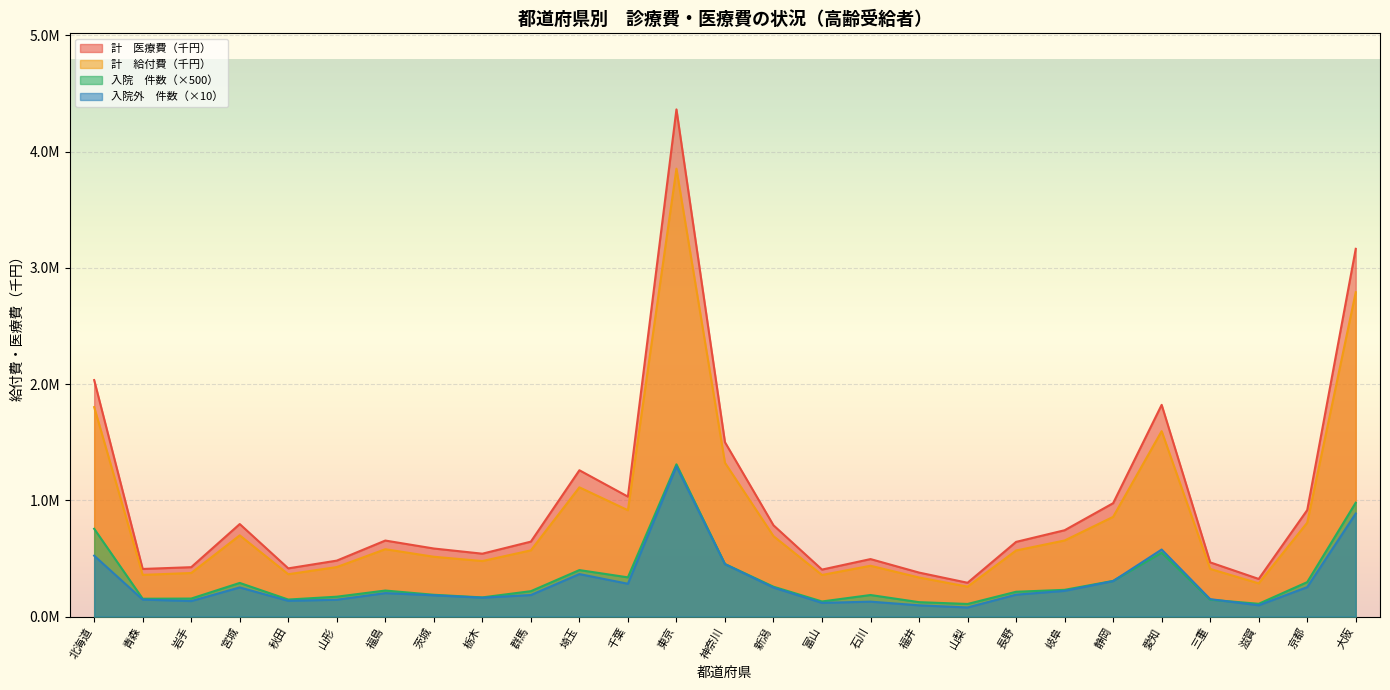

Between 愛知 and 石川, which is larger?

愛知